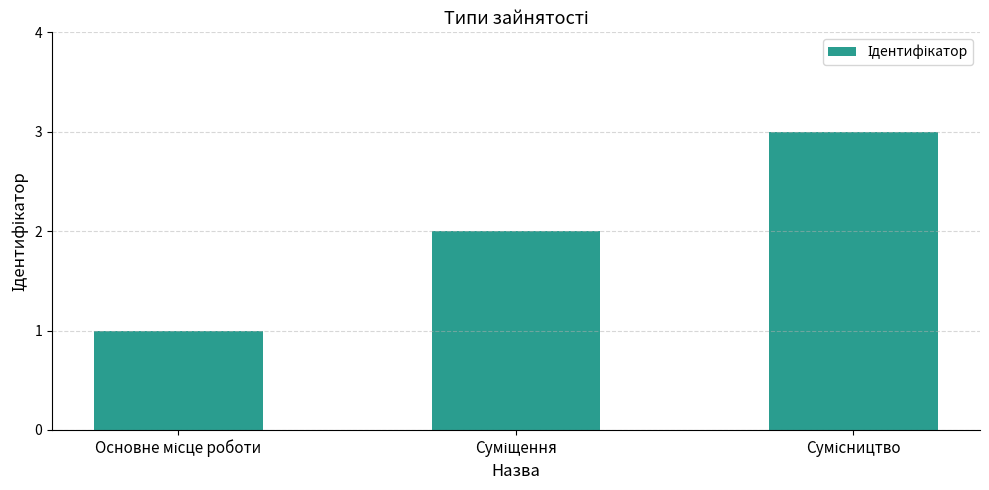

What is the greatest value displayed?

3